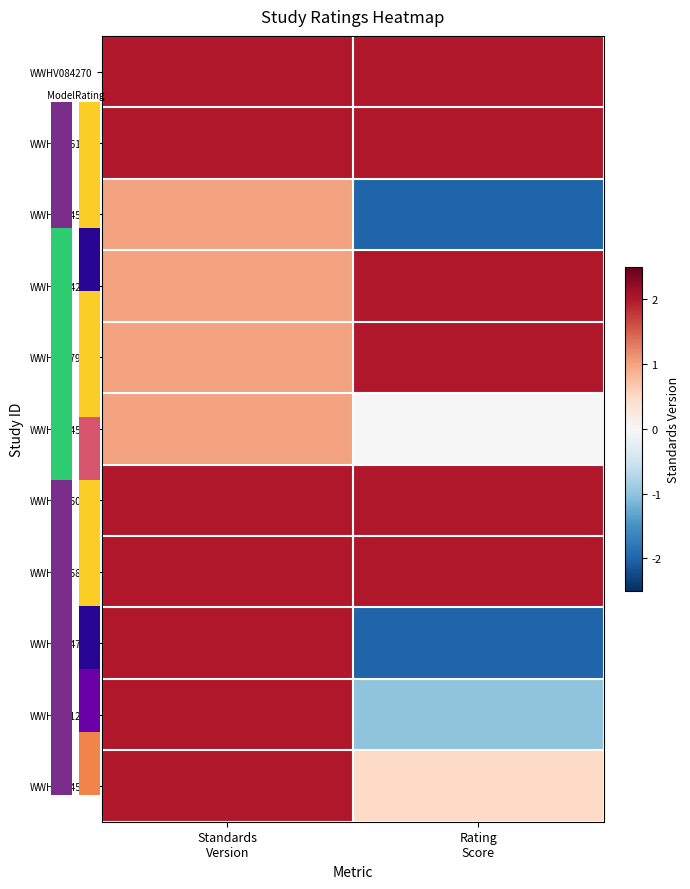

Which series changed the most between Standards Version and Rating Score?

WWHV044705